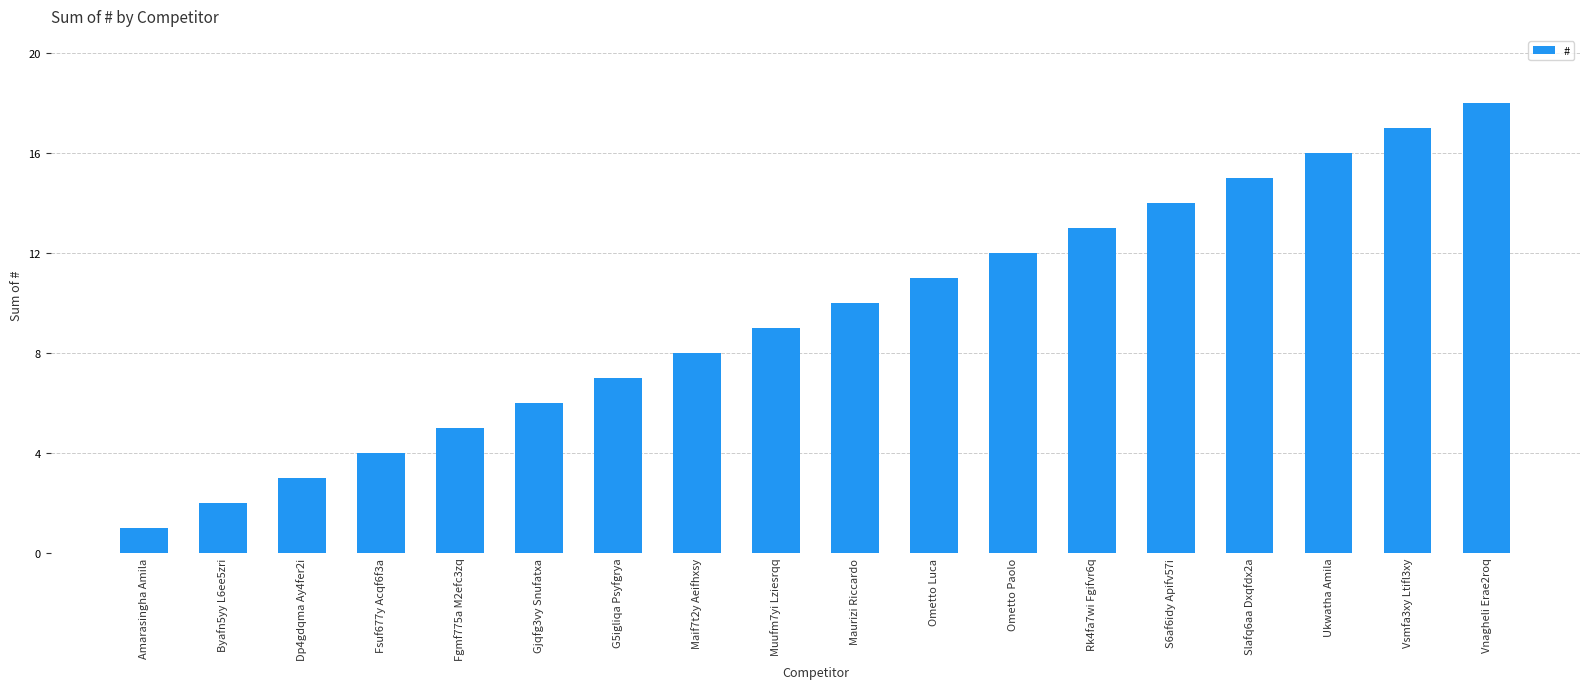

What is the minimum value shown in the chart?

1